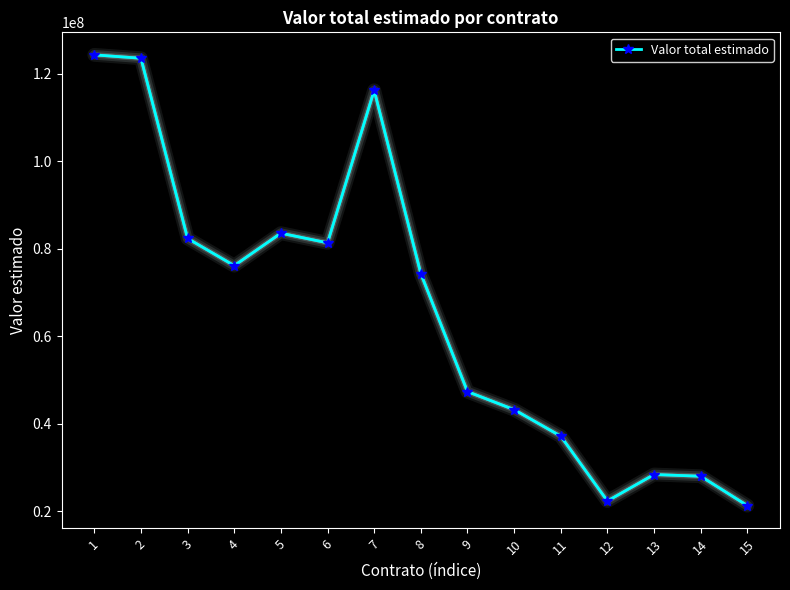

What is the sum of all values?

990169910